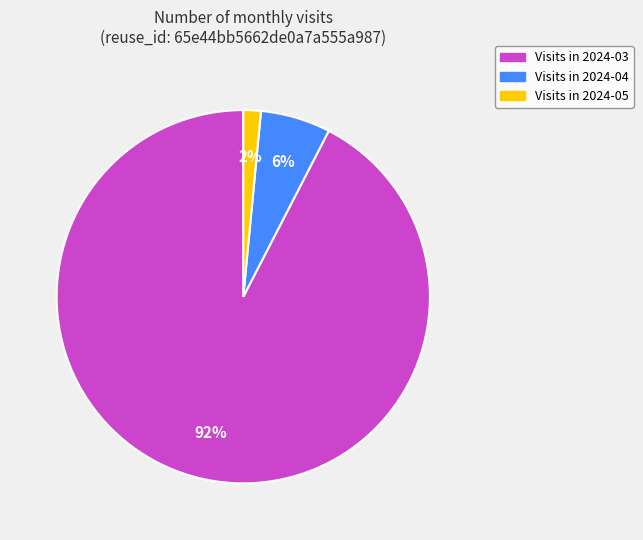

Is there a majority slice in this chart?

Yes